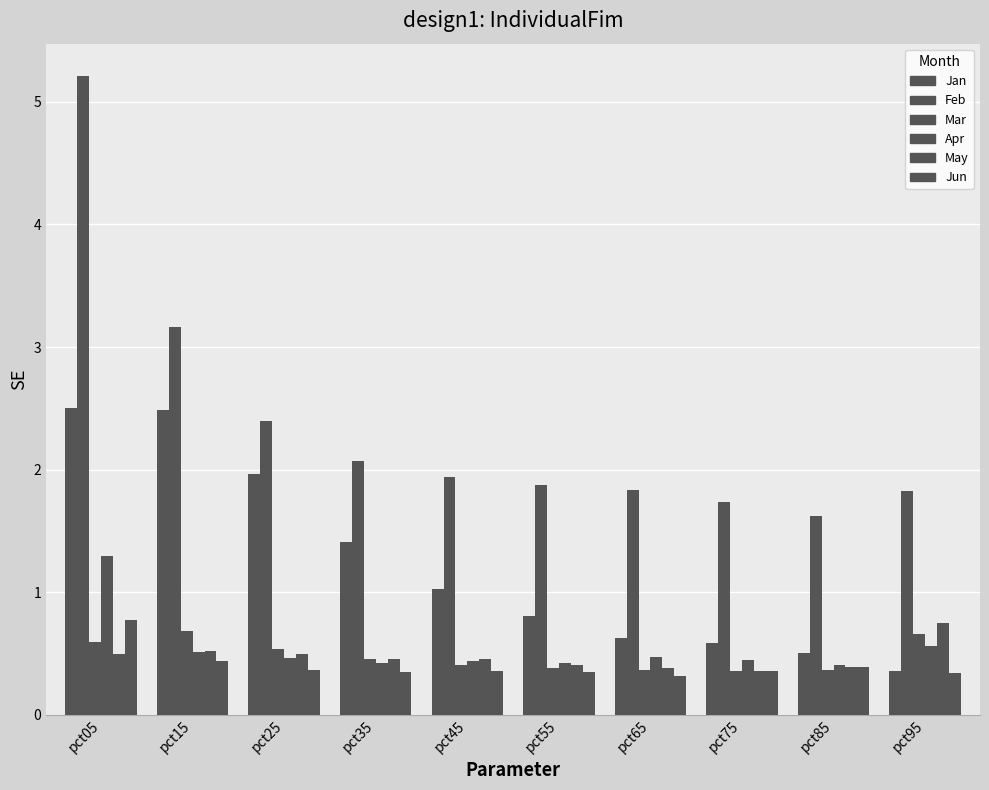

How many categories are shown in the chart?

10